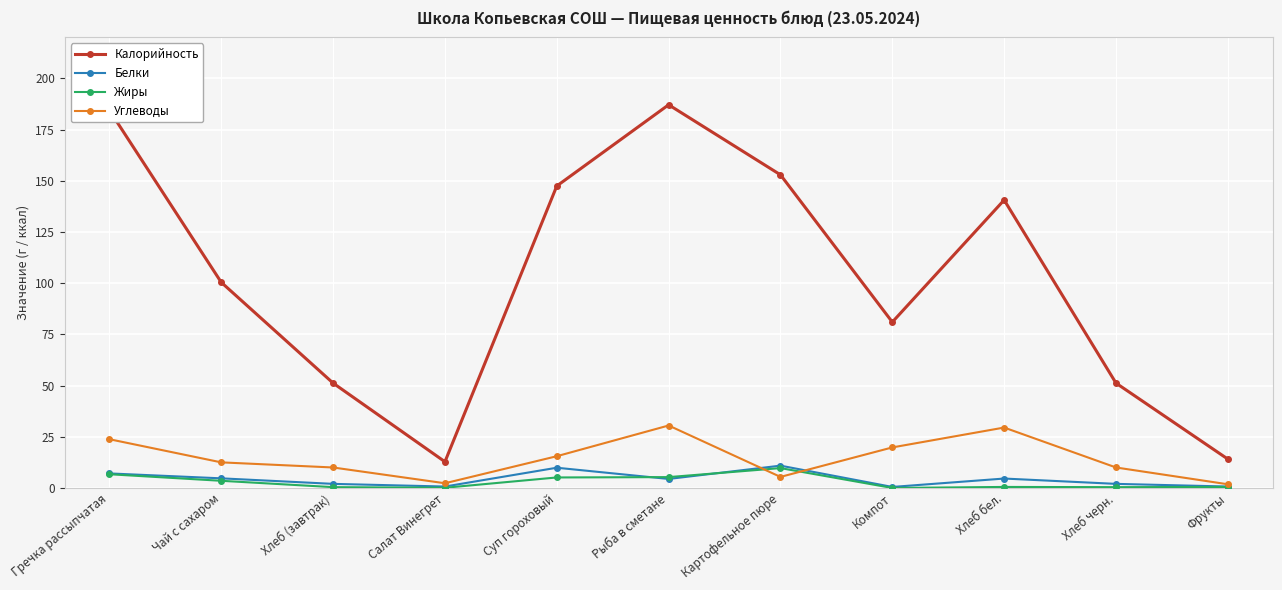

How many lines are shown in the chart?

4